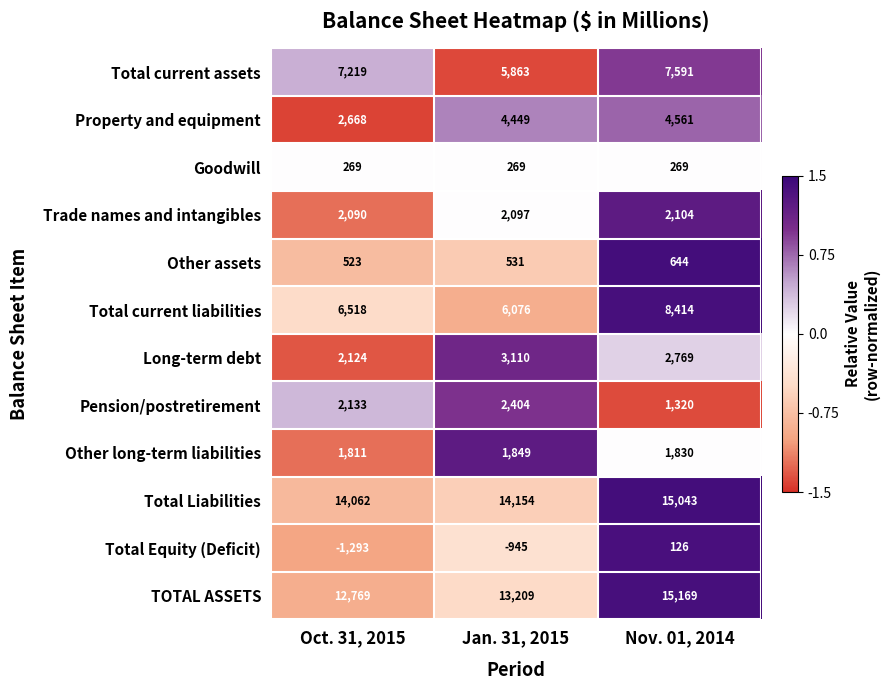

How many data points in Other long-term liabilities are less than 1830?

1